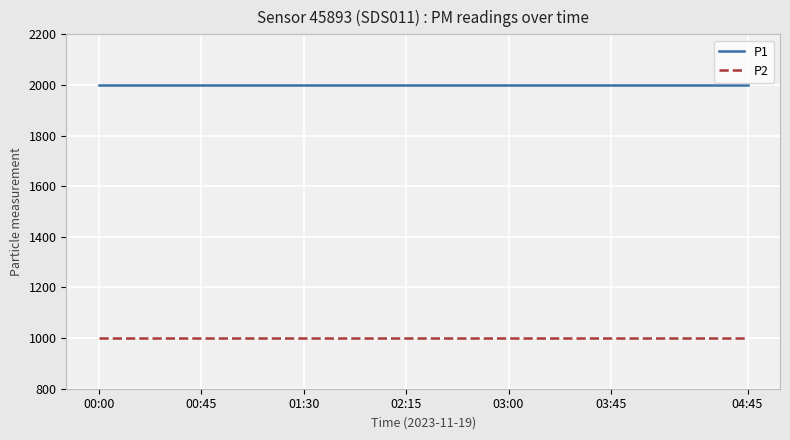

Rank the series by their average value, from highest to lowest.

P1, P2